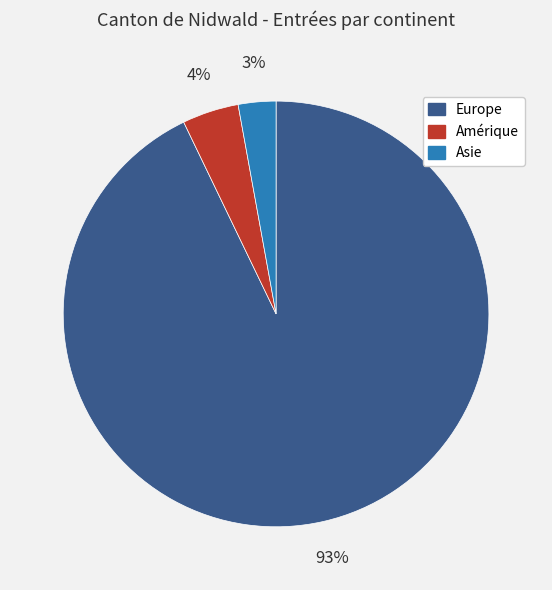

What is the largest slice in the pie chart?

Europe